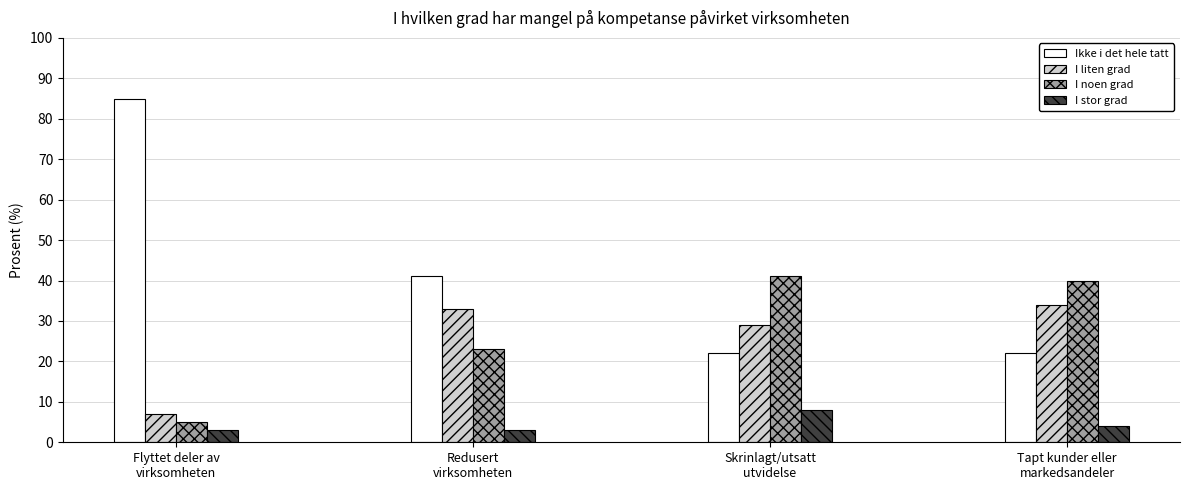

Reading left to right, list all the values displayed in this chart.

Ikke i det hele tatt: 85	41	22	22
I liten grad: 7	33	29	34
I noen grad: 5	23	41	40
I stor grad: 3	3	8	4